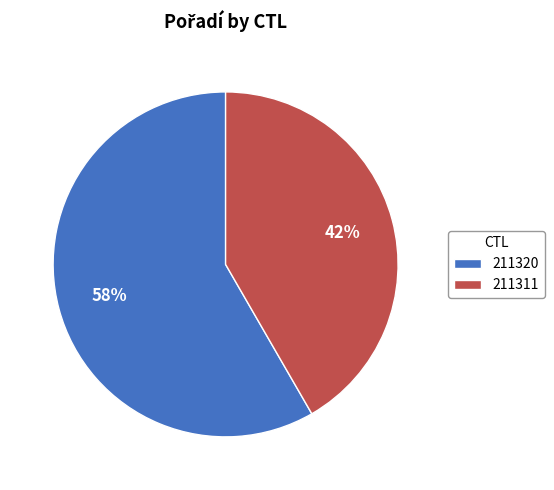

How many segments does this pie chart have?

2